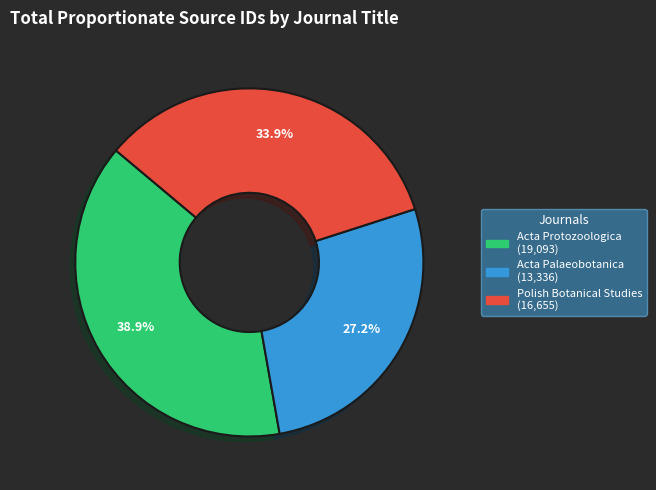

How much of the chart is everything except Polish Botanical Studies?

66.1%